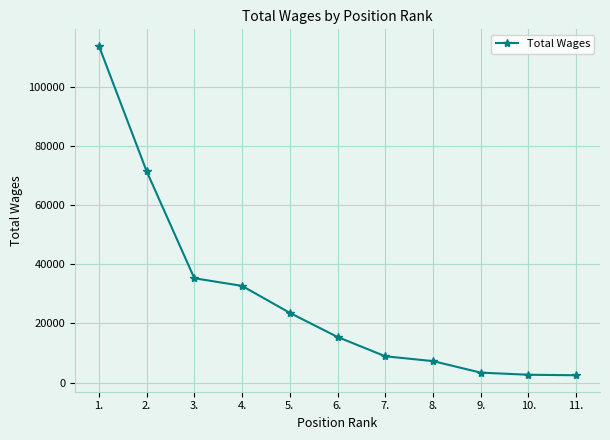

The value at 5. is 23554. True or false?

True